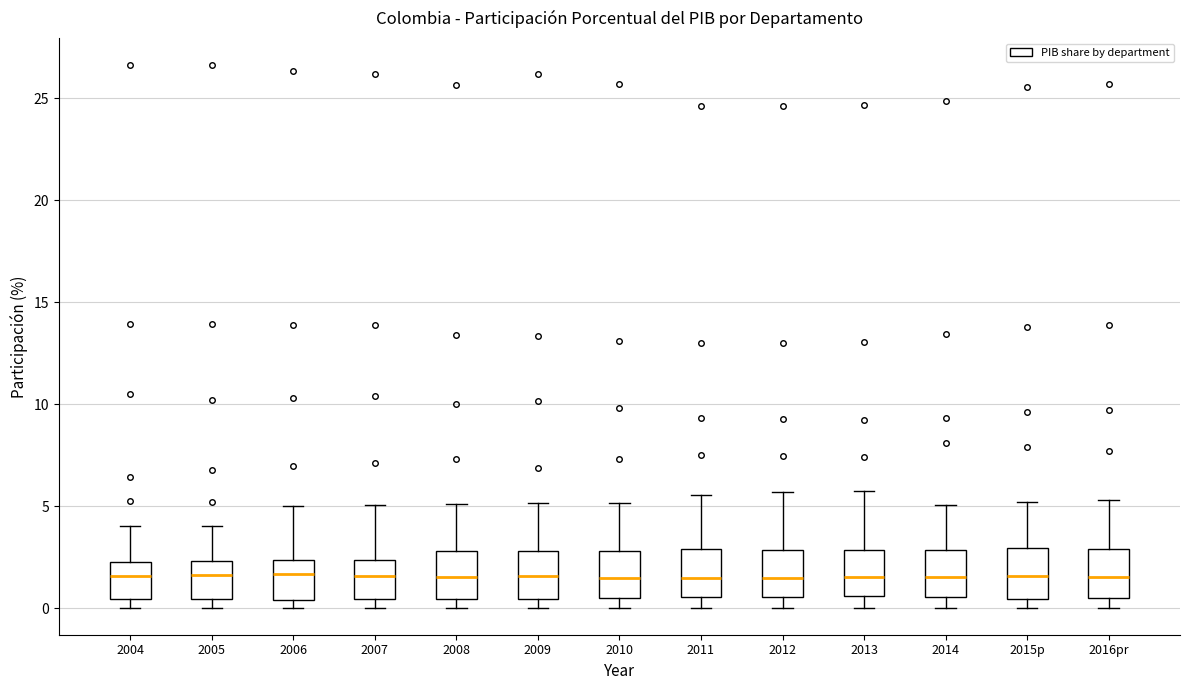

Reading left to right, read every box against the y-axis: the position of its median line, the range the box covers, and the ends of its whiskers. The values are not printed on the chart, so give them approximately, as read against the axis.

2004: median 1.5, box 0.5 to 2.5, whiskers 0.0 to 4.0
2005: median 1.5, box 0.5 to 2.5, whiskers 0.0 to 4.0
2006: median 1.5, box 0.5 to 2.5, whiskers 0.0 to 5.0
2007: median 1.5, box 0.5 to 2.5, whiskers 0.0 to 5.0
2008: median 1.5, box 0.5 to 3.0, whiskers 0.0 to 5.0
2009: median 1.5, box 0.5 to 3.0, whiskers 0.0 to 5.0
2010: median 1.5, box 0.5 to 3.0, whiskers 0.0 to 5.0
2011: median 1.5, box 0.5 to 3.0, whiskers 0.0 to 5.5
2012: median 1.5, box 0.5 to 3.0, whiskers 0.0 to 5.5
2013: median 1.5, box 0.5 to 3.0, whiskers 0.0 to 6.0
2014: median 1.5, box 0.5 to 3.0, whiskers 0.0 to 5.0
2015p: median 1.5, box 0.5 to 3.0, whiskers 0.0 to 5.0
2016pr: median 1.5, box 0.5 to 3.0, whiskers 0.0 to 5.5